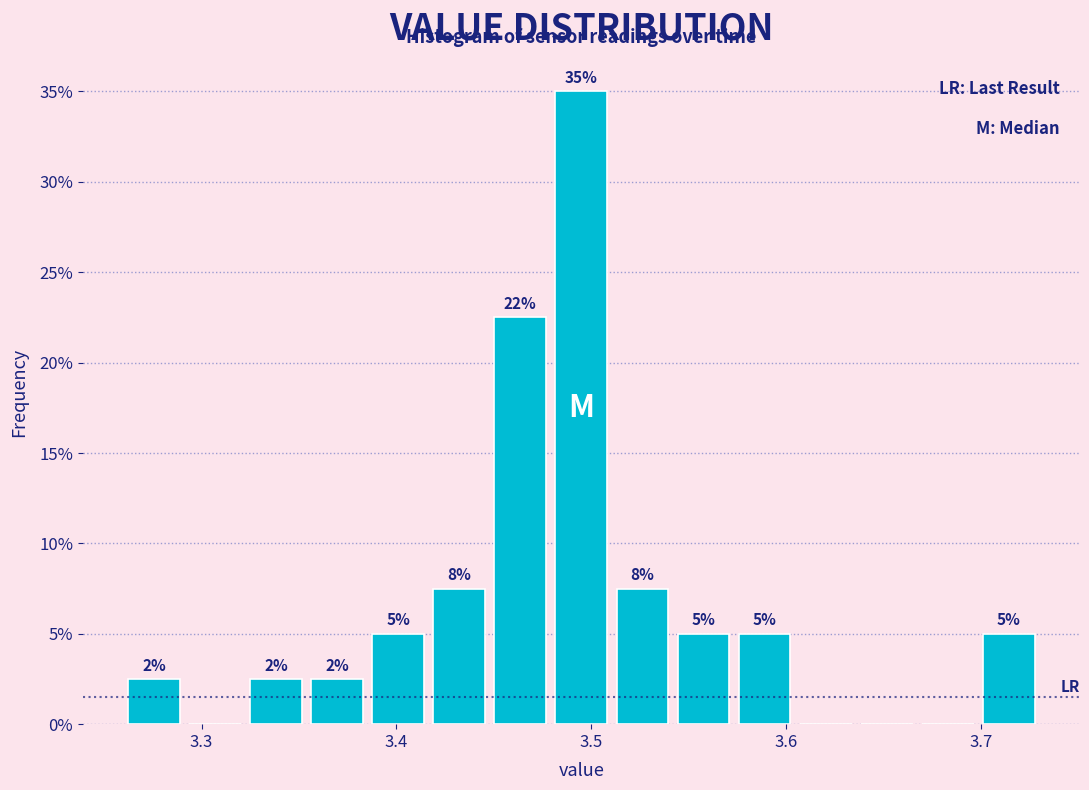

Read against the x-axis, roughly where is the centre of the tallest bar?

3.50